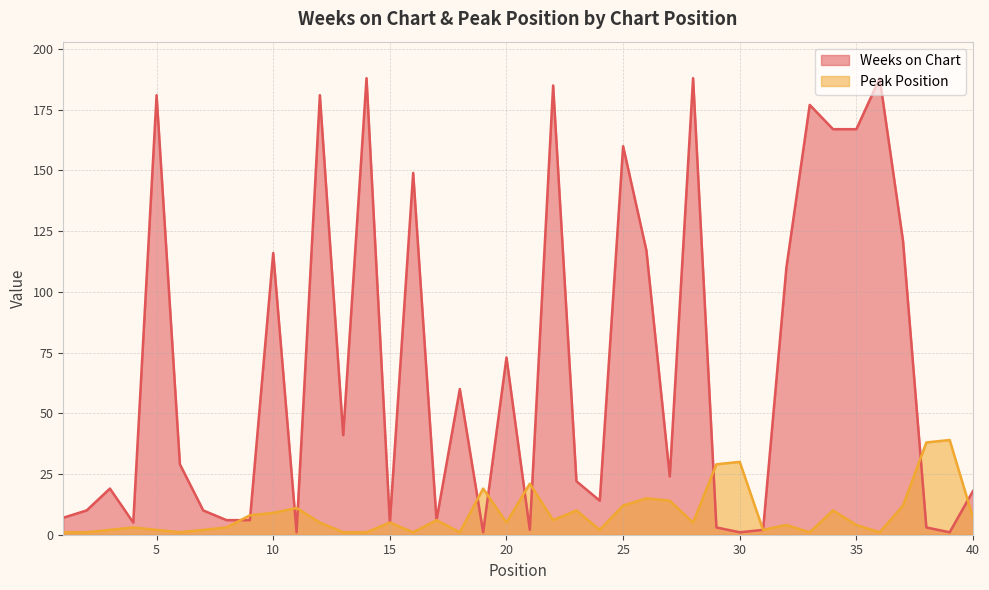

True or false: Peak Position and Weeks on Chart cross at least once.

True